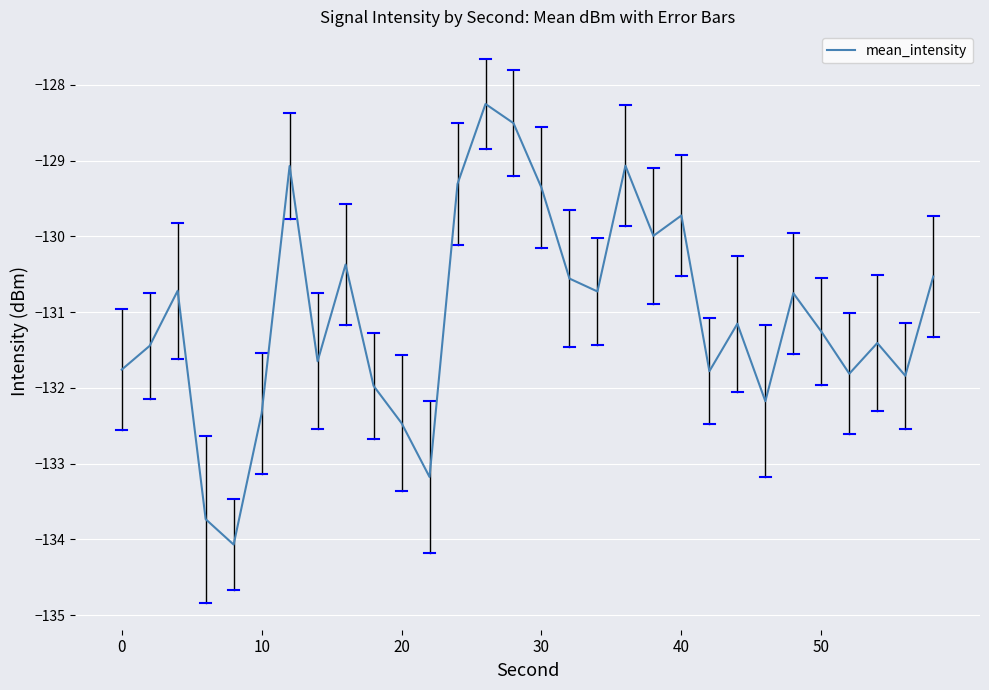

What is the difference between the maximum and minimum values?

5.8